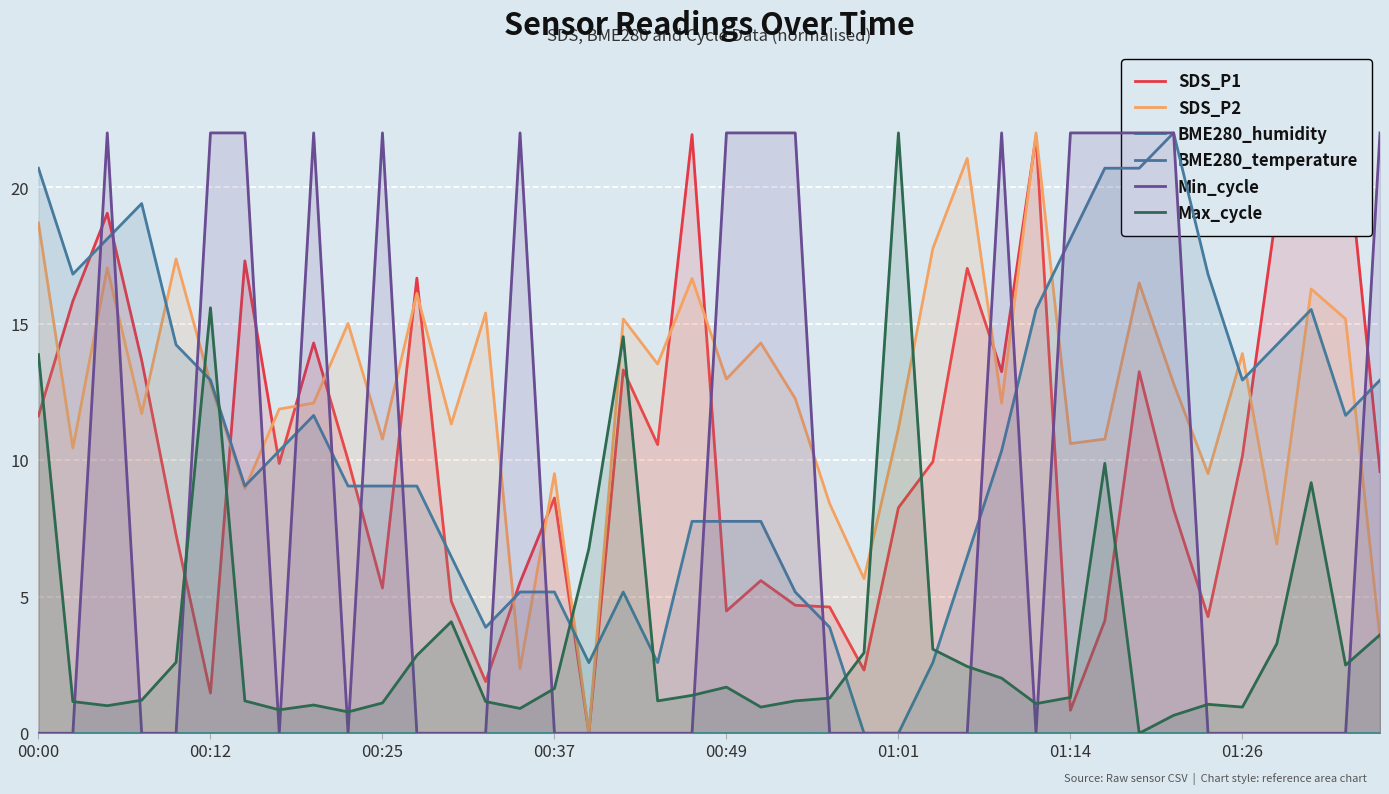

Reading left to right, what are all the values shown in this chart?

SDS_P1: 11.6	15.8	19.1	13.7	7.3	1.5	17.3	9.9	14.3	10.0	5.3	16.7	4.8	1.9	5.5	8.6	0.0	13.3	10.6	21.9	4.5	5.6	4.7	4.6	2.3	8.3	9.9	17.0	13.3	21.9	0.8	4.1	13.3	8.2	4.3	10.2	19.2	19.7	22.0	9.6
SDS_P2: 18.7	10.4	17.0	11.7	17.4	12.8	9.0	11.9	12.1	15.0	10.8	16.1	11.3	15.4	2.4	9.5	0.0	15.2	13.5	16.7	13.0	14.3	12.3	8.4	5.7	11.2	17.8	21.1	12.1	22.0	10.6	10.8	16.5	12.8	9.5	13.9	6.9	16.3	15.2	3.5
BME280_humidity: 0.0	0.0	0.0	0.0	0.0	0.0	0.0	0.0	0.0	0.0	0.0	0.0	0.0	0.0	0.0	0.0	0.0	0.0	0.0	0.0	0.0	0.0	0.0	0.0	0.0	0.0	0.0	0.0	0.0	0.0	0.0	0.0	0.0	0.0	0.0	0.0	0.0	0.0	0.0	0.0
BME280_temperature: 20.7	16.8	18.1	19.4	14.2	12.9	9.1	10.4	11.6	9.1	9.1	9.1	6.5	3.9	5.2	5.2	2.6	5.2	2.6	7.8	7.8	7.8	5.2	3.9	0.0	0.0	2.6	6.5	10.4	15.5	18.1	20.7	20.7	22.0	16.8	12.9	14.2	15.5	11.6	12.9
Min_cycle: 0.0	0.0	22.0	0.0	0.0	22.0	22.0	0.0	22.0	0.0	22.0	0.0	0.0	0.0	22.0	0.0	0.0	0.0	0.0	0.0	22.0	22.0	22.0	0.0	0.0	0.0	0.0	0.0	22.0	0.0	22.0	22.0	22.0	22.0	0.0	0.0	0.0	0.0	0.0	22.0
Max_cycle: 13.9	1.2	1.0	1.2	2.6	15.6	1.2	0.9	1.0	0.8	1.1	2.9	4.1	1.2	0.9	1.6	6.8	14.5	1.2	1.4	1.7	1.0	1.2	1.3	3.0	22.0	3.1	2.4	2.0	1.1	1.3	9.9	0.0	0.7	1.1	1.0	3.3	9.2	2.5	3.6